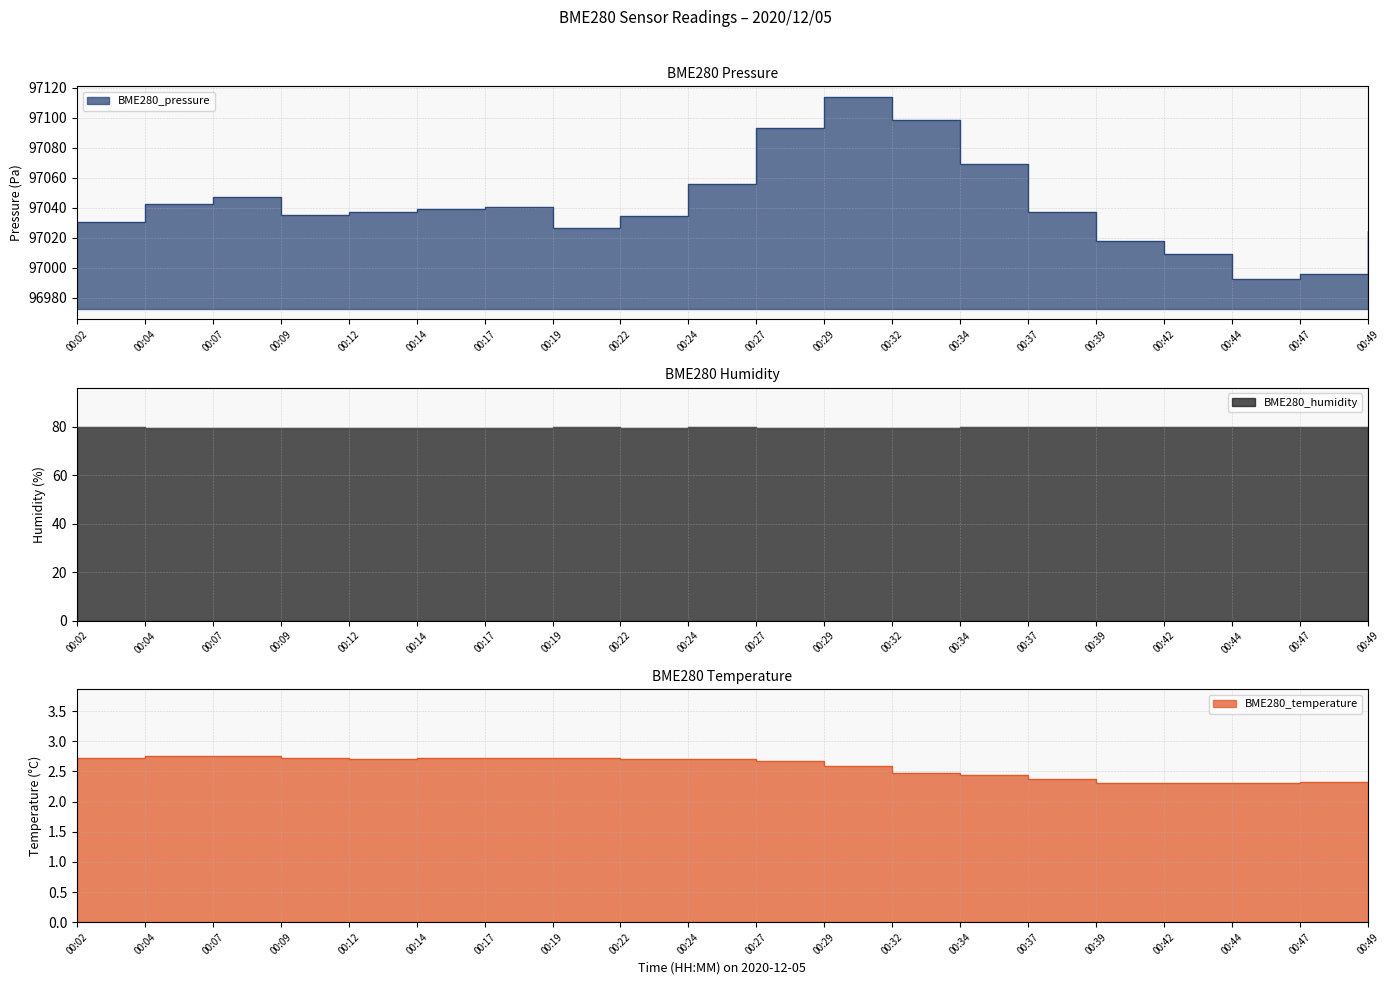

Reading left to right, extract all data points from this chart.

BME280_pressure: 00:02=97030.2	00:04=97042.6	00:07=97047.2	00:09=97035.0	00:12=97037.2	00:14=97039.1	00:17=97040.9	00:19=97026.8	00:22=97034.7	00:24=97055.8	00:27=97093.5	00:29=97113.9	00:32=97098.8	00:34=97069.0	00:37=97037.0	00:39=97017.8	00:42=97009.2	00:44=96992.8	00:47=96996.1	00:49=97024.5
BME280_humidity: 00:02=79.7	00:04=79.5	00:07=79.3	00:09=79.4	00:12=79.5	00:14=79.5	00:17=79.6	00:19=79.7	00:22=79.6	00:24=79.6	00:27=79.5	00:29=79.5	00:32=79.6	00:34=79.8	00:37=79.9	00:39=79.9	00:42=79.9	00:44=80.0	00:47=80.0	00:49=79.9
BME280_temperature: 00:02=2.7	00:04=2.8	00:07=2.8	00:09=2.7	00:12=2.7	00:14=2.7	00:17=2.7	00:19=2.7	00:22=2.7	00:24=2.7	00:27=2.7	00:29=2.6	00:32=2.5	00:34=2.4	00:37=2.4	00:39=2.3	00:42=2.3	00:44=2.3	00:47=2.3	00:49=2.3